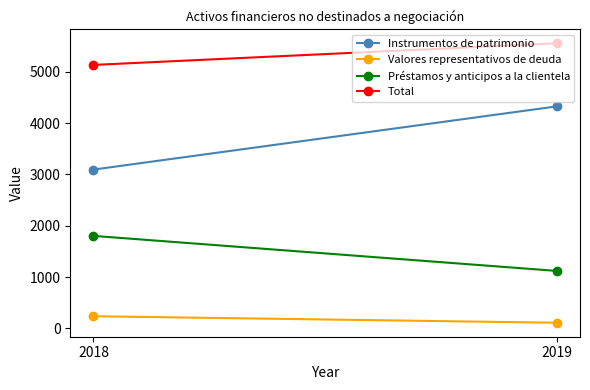

Reading left to right, extract all data points from this chart.

Instrumentos de patrimonio: 4327	3095
Valores representativos de deuda: 110	237
Préstamos y anticipos a la clientela: 1120	1803
Total: 5557	5135